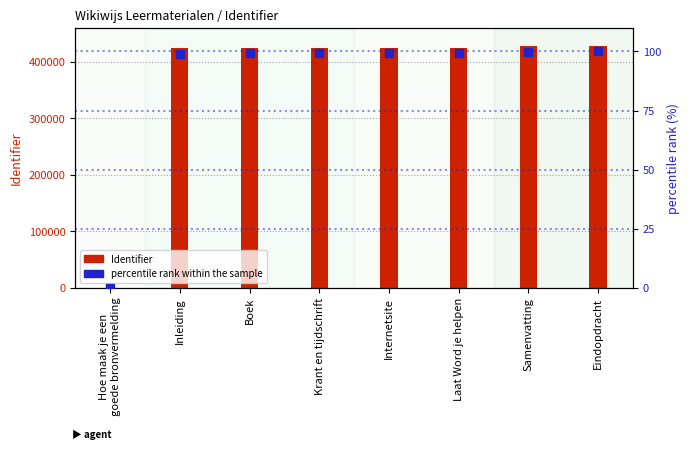

Is the value of Identifier at Laat Word je helpen greater than the value of percentile rank within the sample at Laat Word je helpen?

Yes